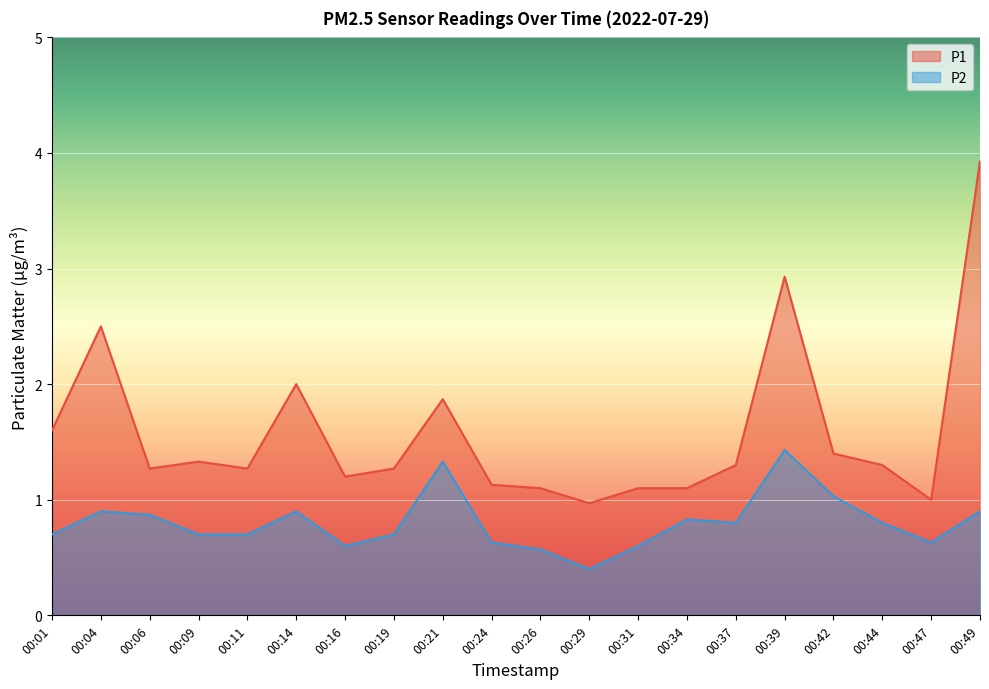

Which series has the largest range (max minus min)?

P1